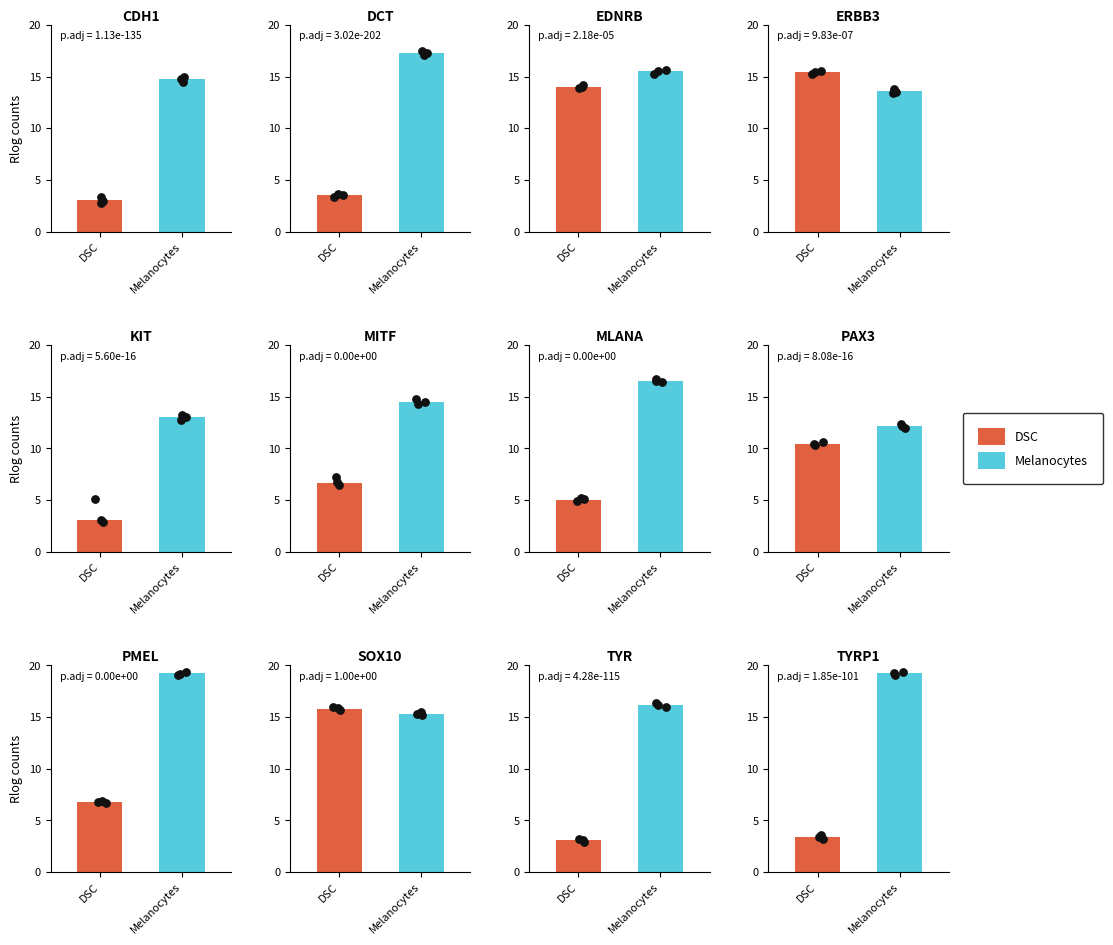

Is the value of DSC at 7 greater than the value of Melanocytes at 0?

No